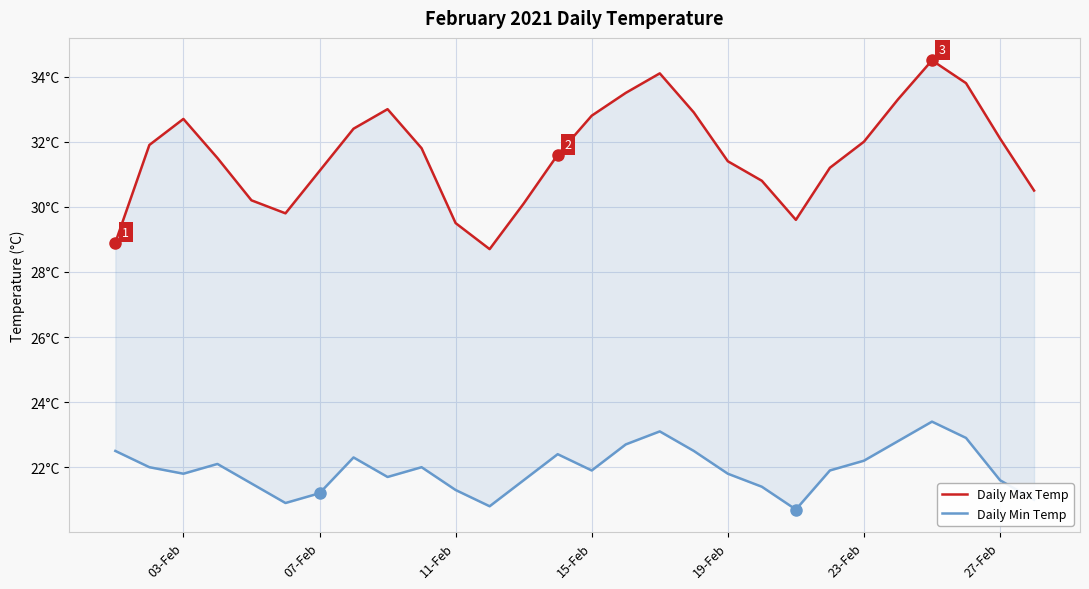

True or false: Daily Min Temp and Daily Max Temp cross at least once.

False